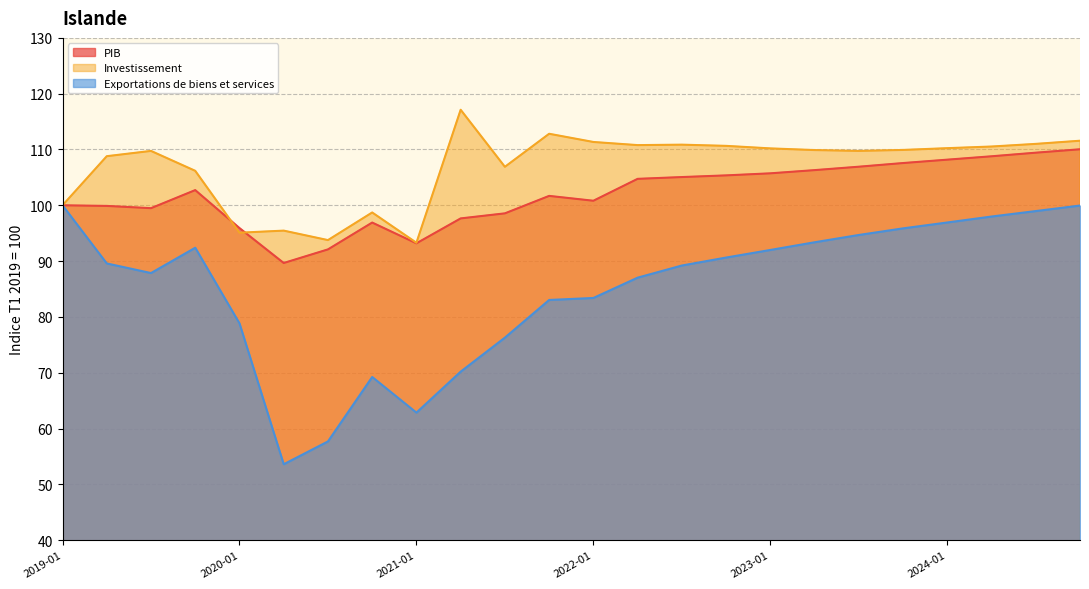

The value of PIB at 2022-01 is 100.8. True or false?

True